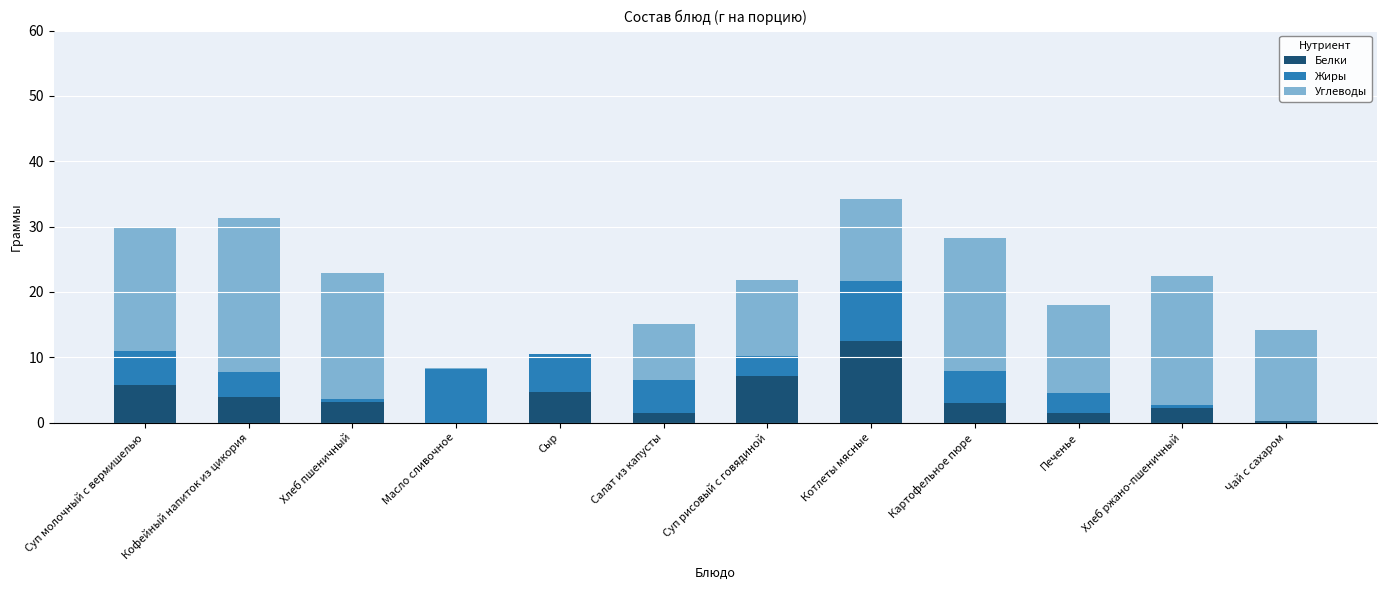

Which category has the highest value in the Белки series?

Котлеты мясные